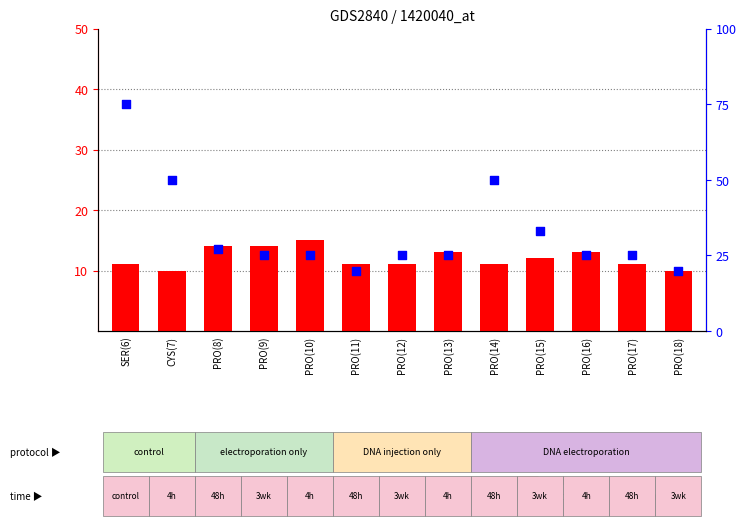

Which series has the largest total across all categories?

percentile rank within the sample